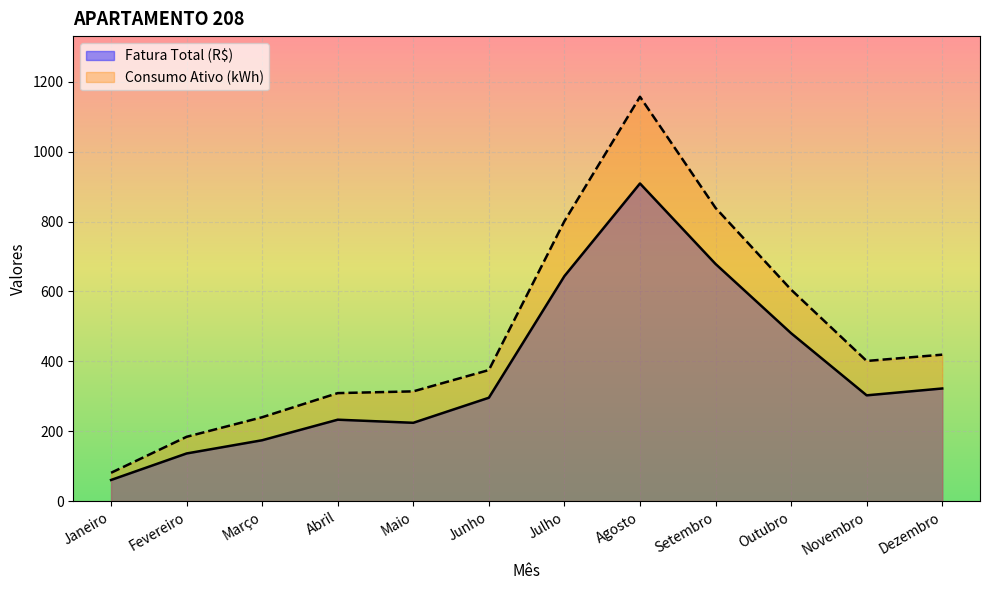

At which category does Consumo Ativo (kWh) reach its first local peak?

Agosto